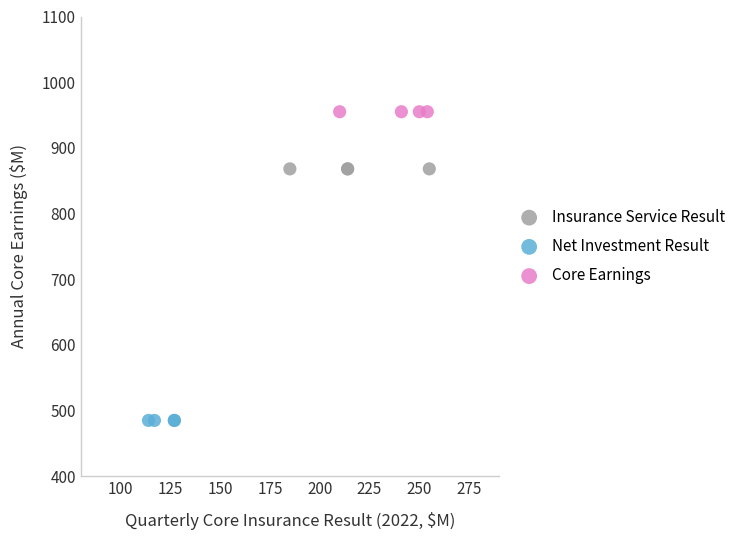

Which series reaches the minimum Y coordinate?

Net Investment Result